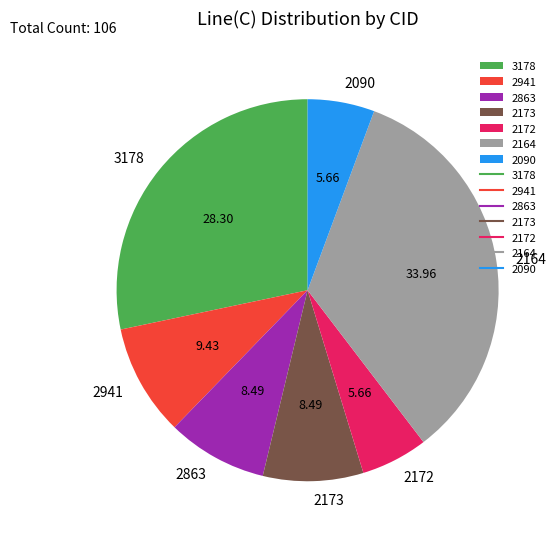

True or false: 2172 accounts for 6% of the total.

True